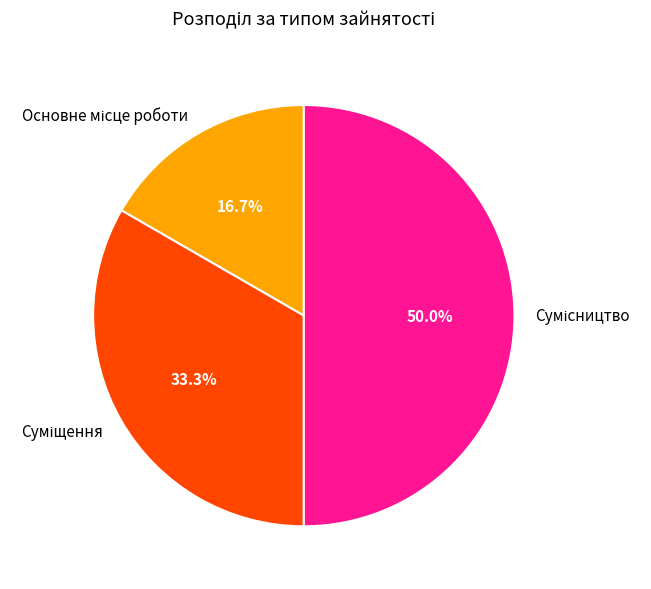

To the nearest percent, what is the combined percentage of Суміщення and Основне місце роботи?

50%